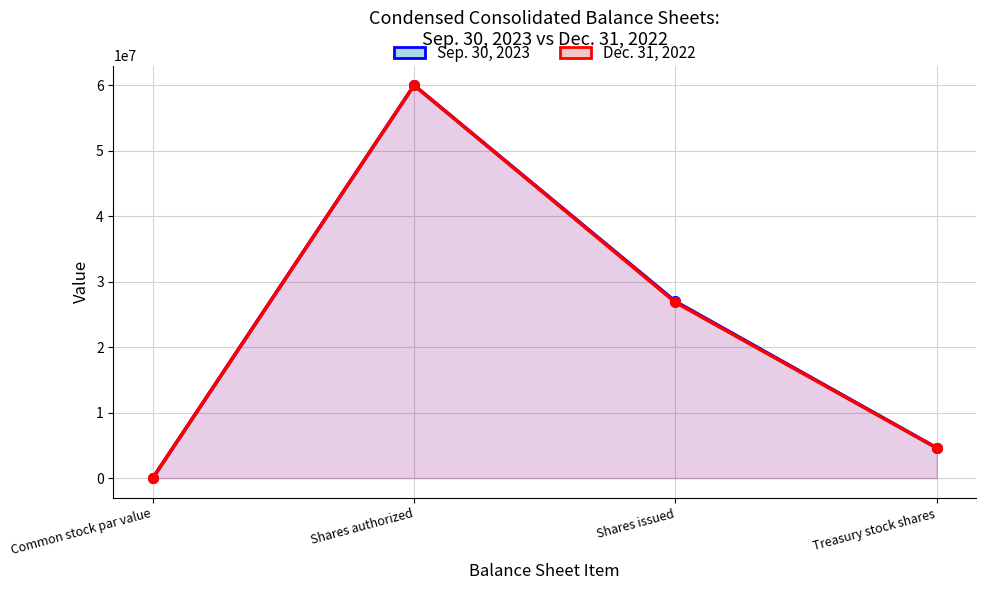

The value of Dec. 31, 2022 at Treasury stock shares is 4605858. True or false?

True